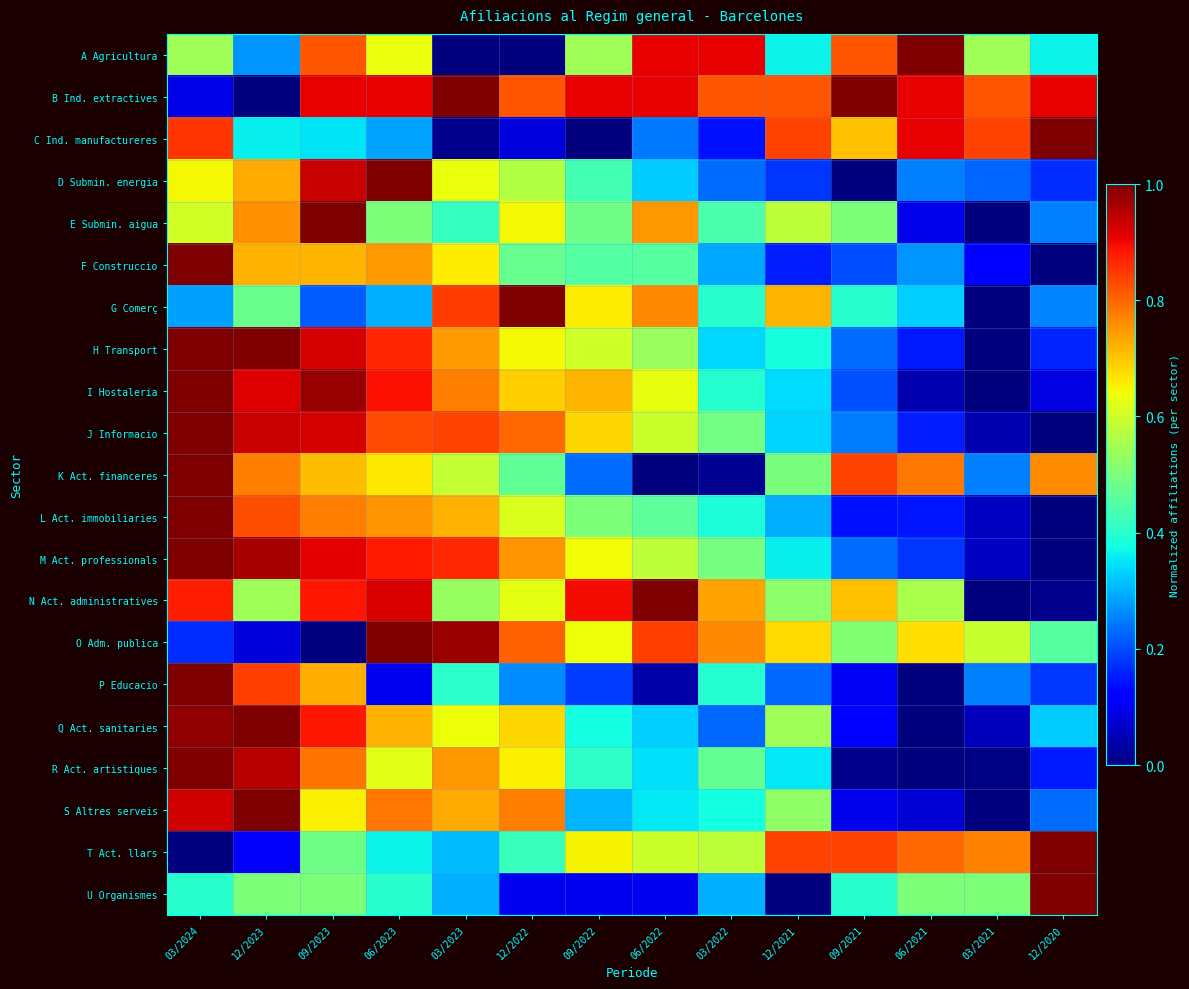

Count the number of categories in the chart.

14